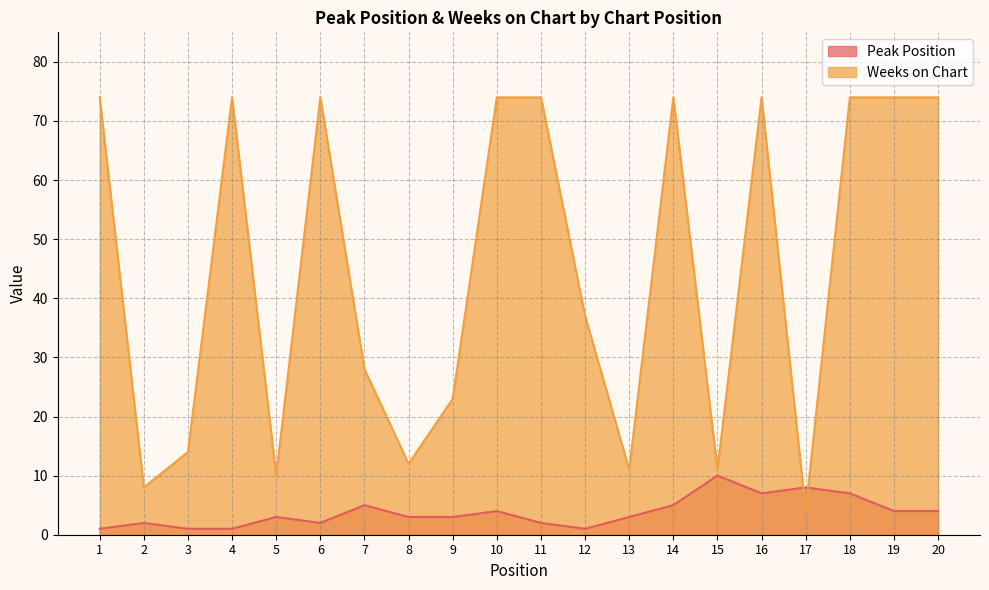

Which series has the largest total across all categories?

Weeks on Chart